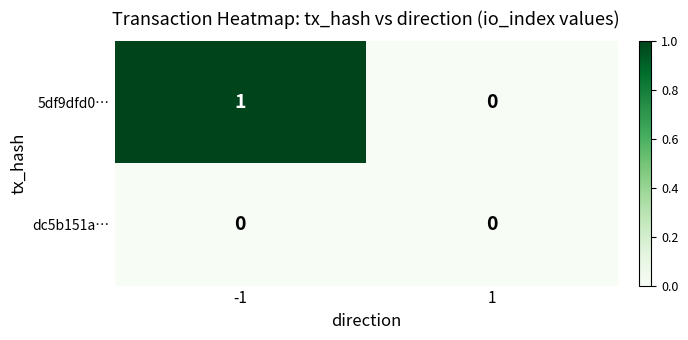

Which series has the widest spread of values?

5df9dfd0…